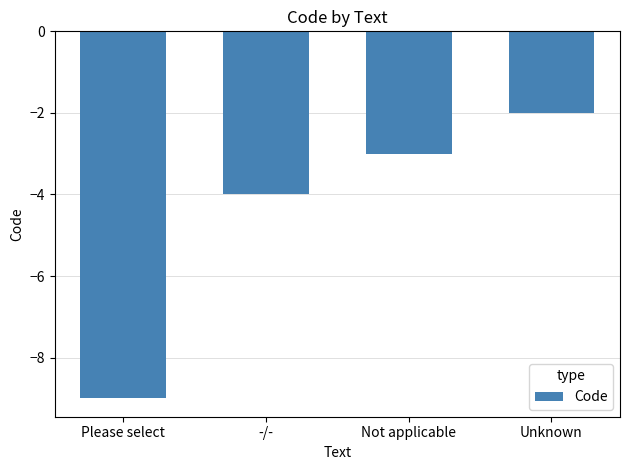

Between -/- and Not applicable, which is larger?

Not applicable